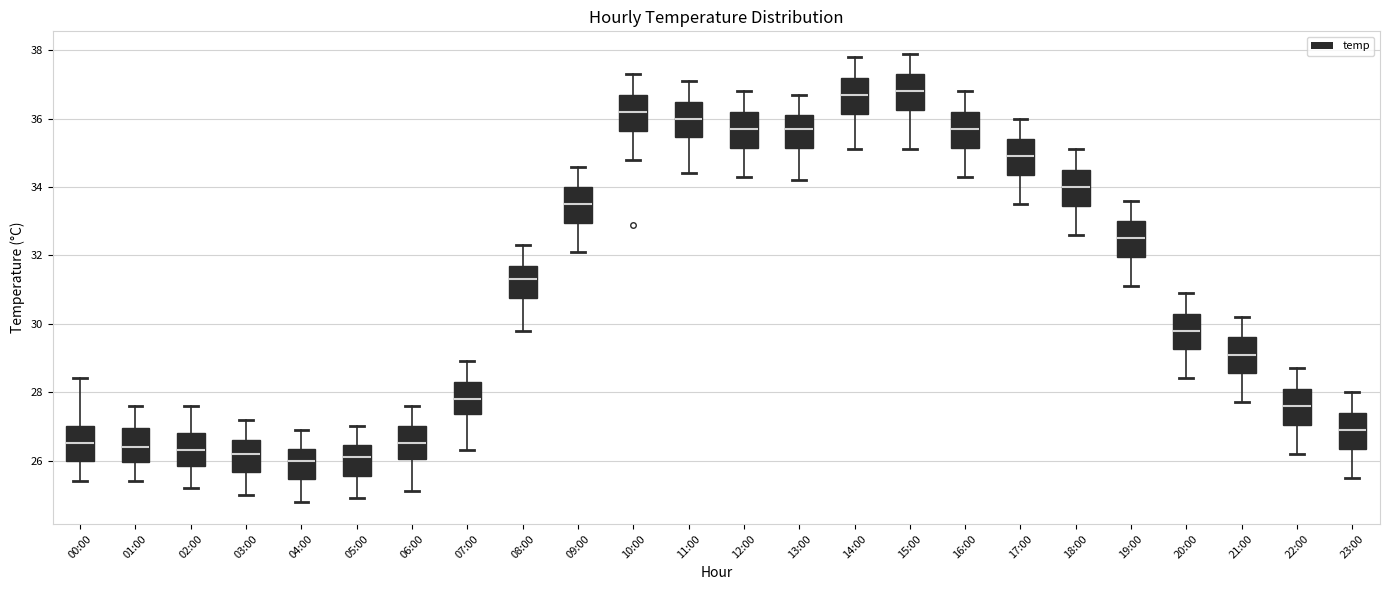

Reading left to right, transcribe this box plot: for each box, give where its median line is, the range the box spans, and where its two whiskers end, as read against the y-axis. The values are not printed on the chart, so give them approximately, as read against the axis.

00:00: median 26.6, box 26.0 to 27.0, whiskers 25.4 to 28.4
01:00: median 26.4, box 26.0 to 27.0, whiskers 25.4 to 27.6
02:00: median 26.4, box 25.8 to 26.8, whiskers 25.2 to 27.6
03:00: median 26.2, box 25.6 to 26.6, whiskers 25.0 to 27.2
04:00: median 26.0, box 25.4 to 26.4, whiskers 24.8 to 27.0
05:00: median 26.2, box 25.6 to 26.4, whiskers 25.0 to 27.0
06:00: median 26.6, box 26.0 to 27.0, whiskers 25.2 to 27.6
07:00: median 27.8, box 27.4 to 28.4, whiskers 26.4 to 29.0
08:00: median 31.4, box 30.8 to 31.8, whiskers 29.8 to 32.4
09:00: median 33.6, box 33.0 to 34.0, whiskers 32.2 to 34.6
10:00: median 36.2, box 35.6 to 36.8, whiskers 34.8 to 37.4
11:00: median 36.0, box 35.4 to 36.6, whiskers 34.4 to 37.2
12:00: median 35.8, box 35.2 to 36.2, whiskers 34.4 to 36.8
13:00: median 35.8, box 35.2 to 36.2, whiskers 34.2 to 36.8
14:00: median 36.8, box 36.2 to 37.2, whiskers 35.2 to 37.8
15:00: median 36.8, box 36.2 to 37.4, whiskers 35.2 to 38.0
16:00: median 35.8, box 35.2 to 36.2, whiskers 34.4 to 36.8
17:00: median 35.0, box 34.4 to 35.4, whiskers 33.6 to 36.0
18:00: median 34.0, box 33.4 to 34.6, whiskers 32.6 to 35.2
19:00: median 32.6, box 32.0 to 33.0, whiskers 31.2 to 33.6
20:00: median 29.8, box 29.2 to 30.4, whiskers 28.4 to 31.0
21:00: median 29.2, box 28.6 to 29.6, whiskers 27.8 to 30.2
22:00: median 27.6, box 27.0 to 28.2, whiskers 26.2 to 28.8
23:00: median 27.0, box 26.4 to 27.4, whiskers 25.6 to 28.0